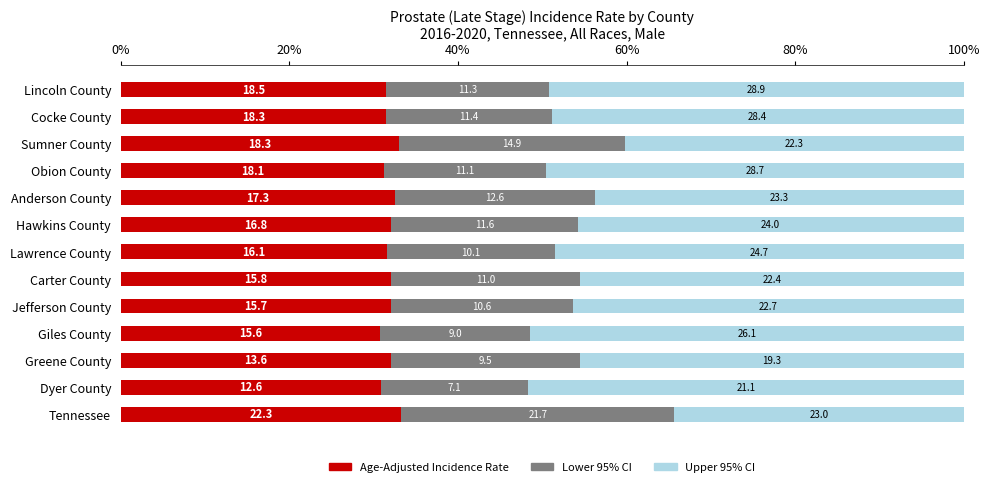

What are all the series names shown in the legend?

Age-Adjusted Incidence Rate, Lower 95% CI, Upper 95% CI